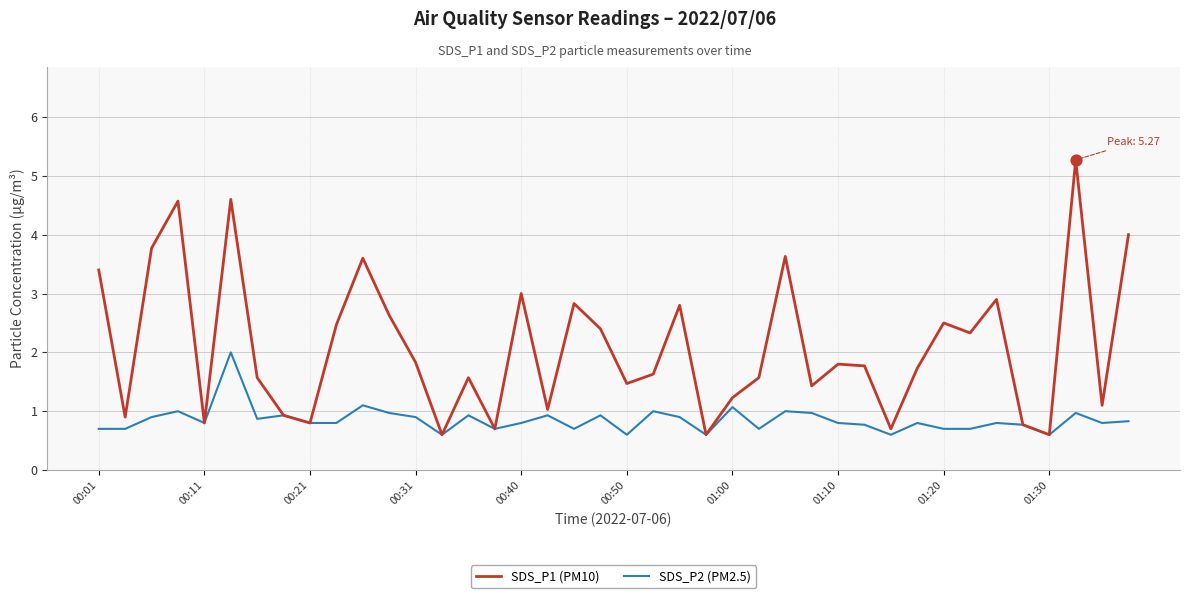

Which series has the largest range (max minus min)?

SDS_P1 (PM10)